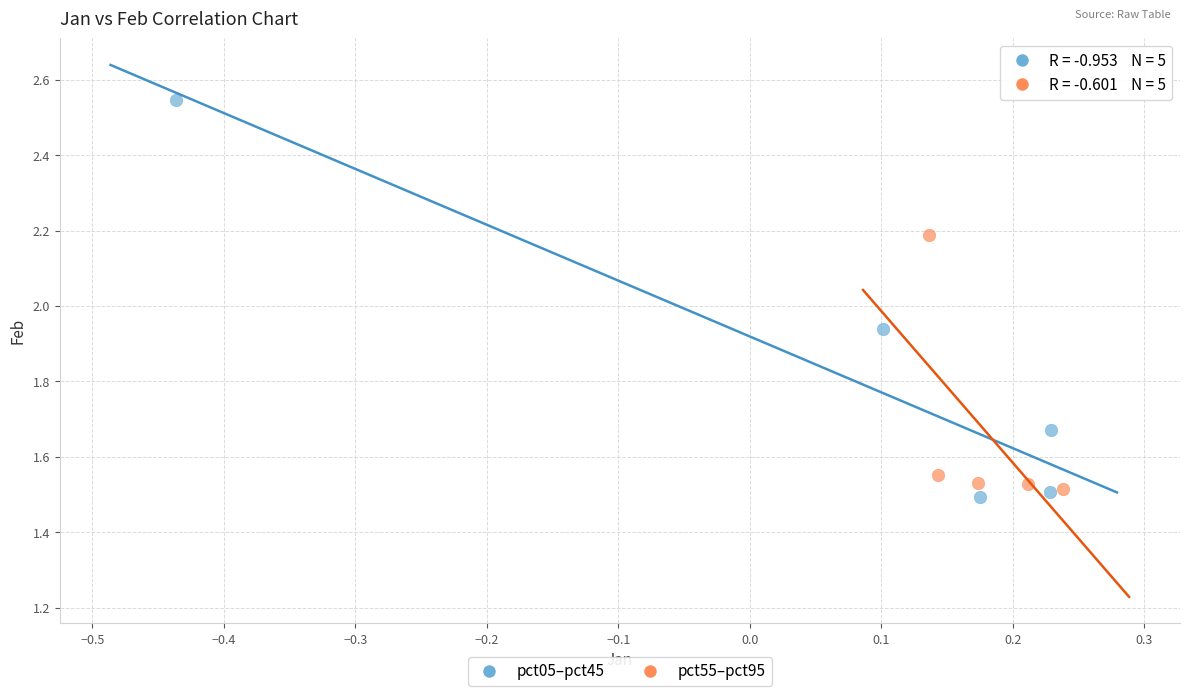

Which series has the largest Y range (max minus min)?

pct05–pct45